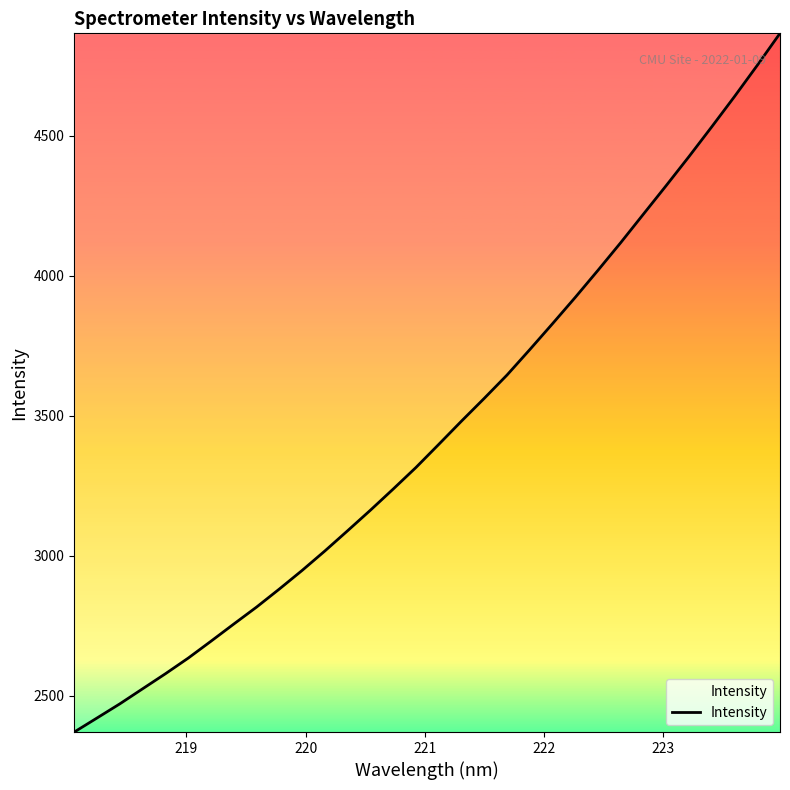

What is the difference between the maximum and minimum values?

2496.6